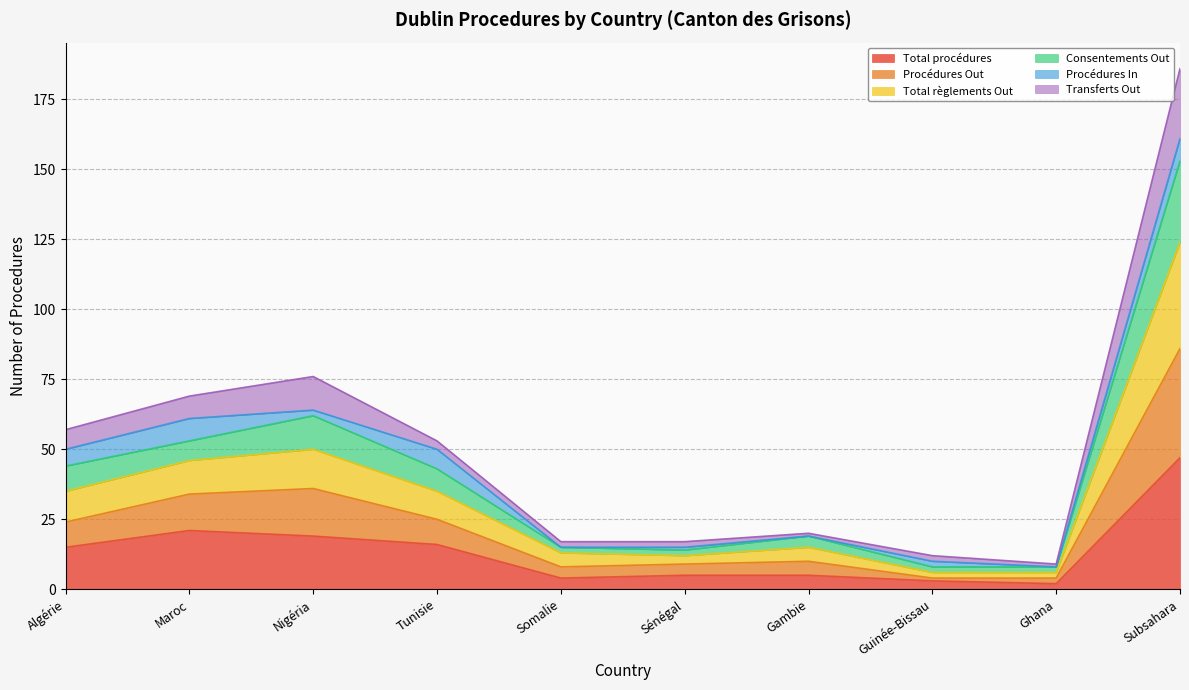

At how many categories does at least one series exceed 181?

1